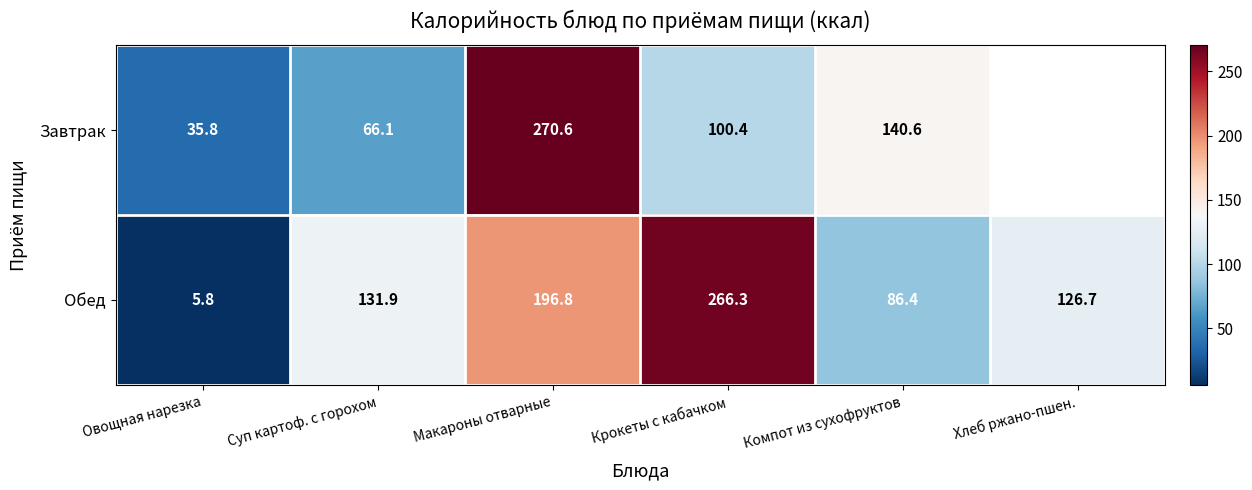

Which category has the lowest value in the Обед series?

Овощная нарезка